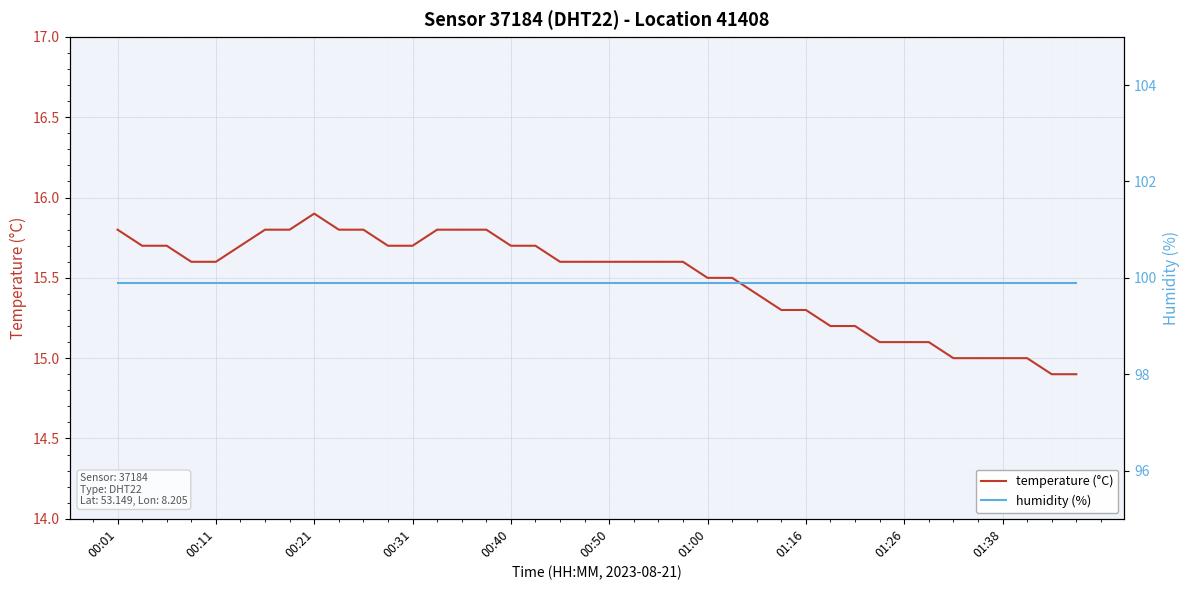

Is it true that temperature (°C) equals 9.1 at 00:50?

False